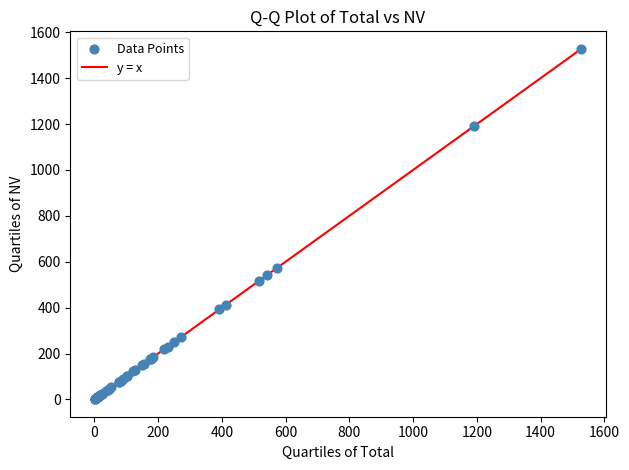

What Y value in the scatter plot is closest to 764?

572.3